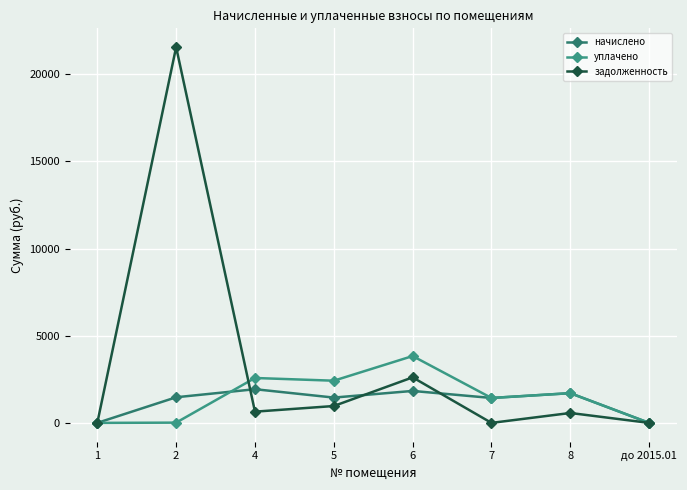

What is the sum of all начислено values?

9821.2